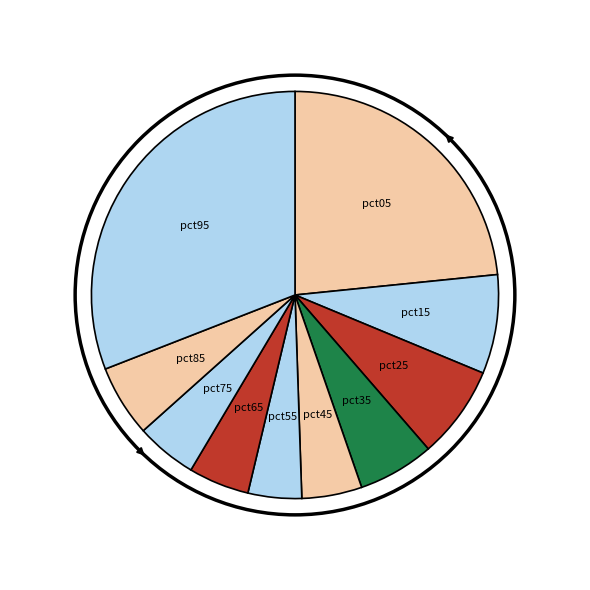

How many segments does this pie chart have?

10